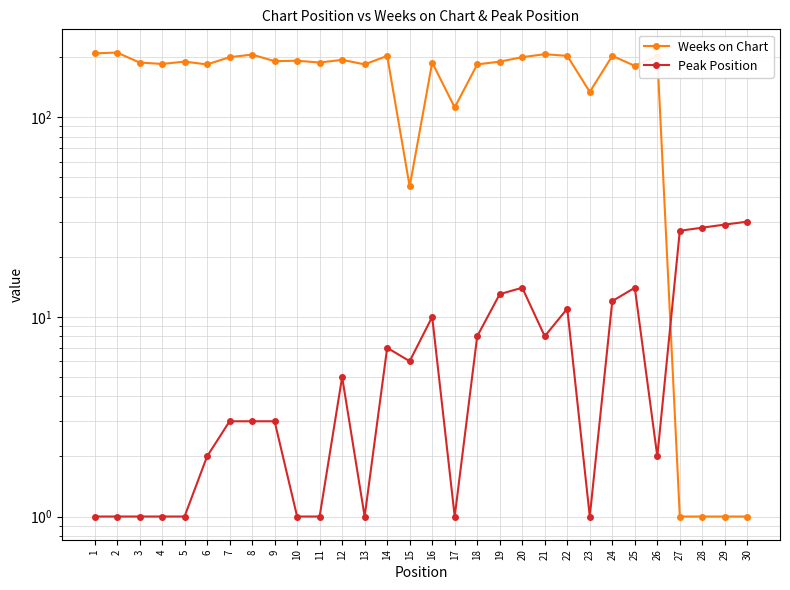

How many values in the Peak Position series exceed 5?

14